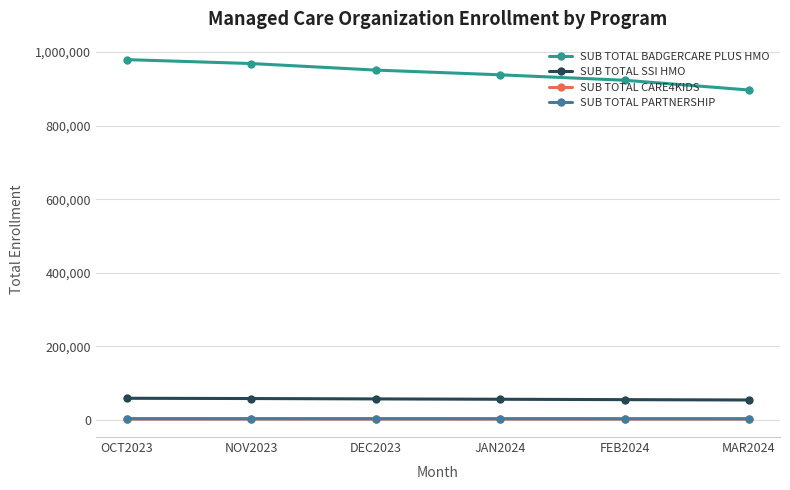

What is the difference between the SUB TOTAL SSI HMO values at MAR2024 and FEB2024?

941